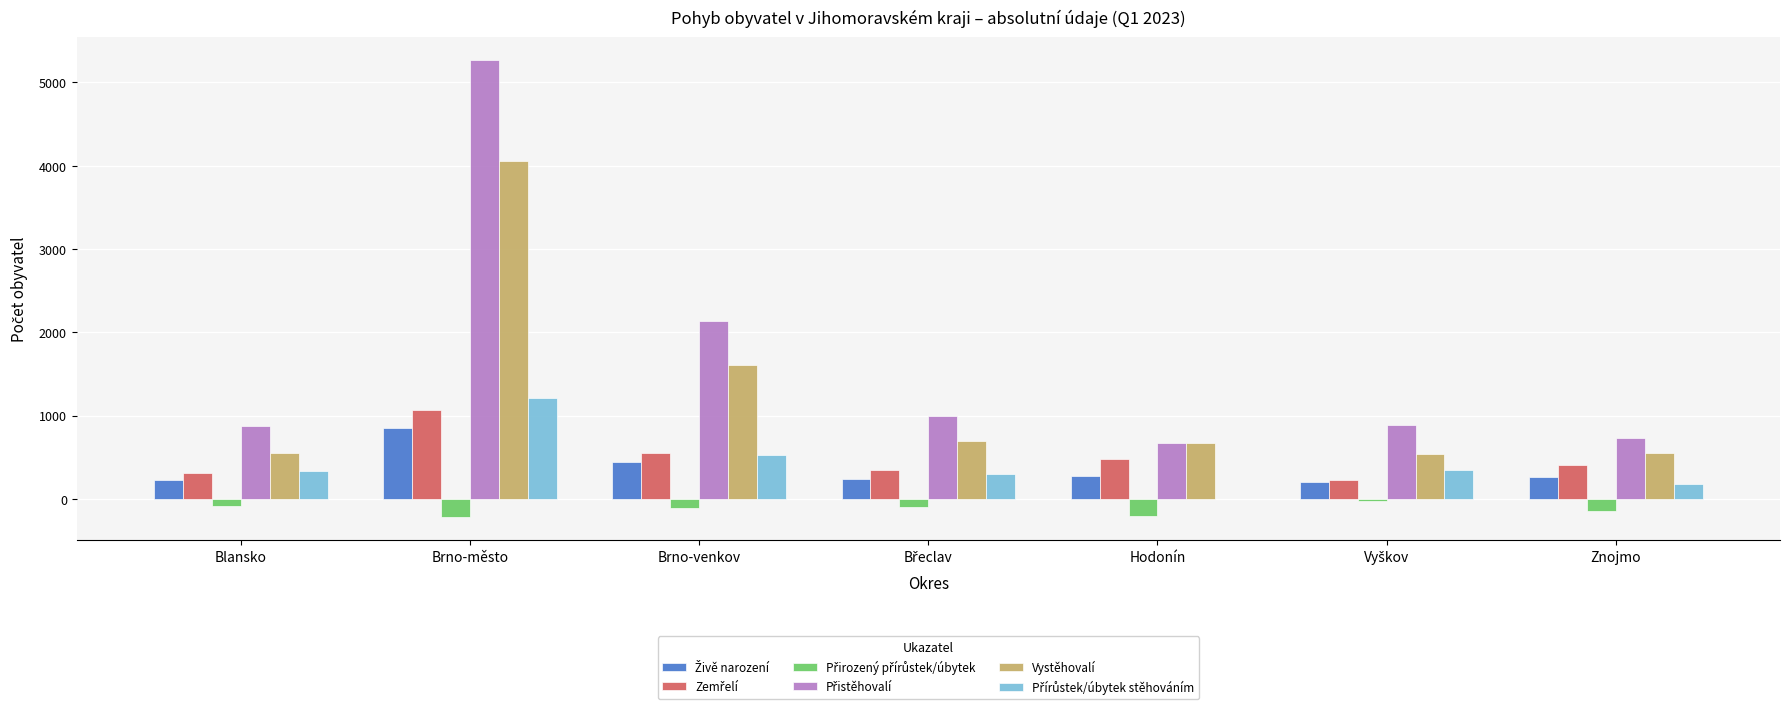

At which category does the chart reach its peak across all series?

Brno-město